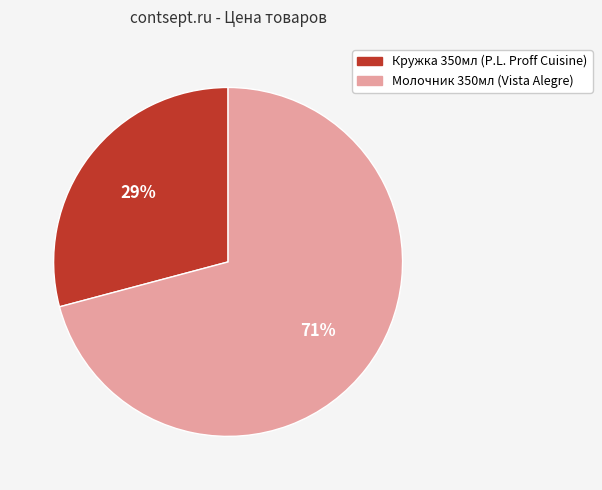

What percentage is the Молочник 350мл (Vista Alegre) slice, to the nearest percent?

71%